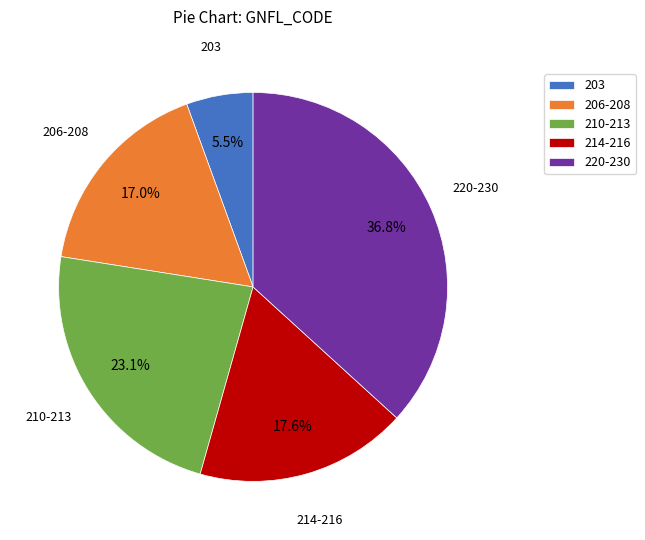

Count the number of slices in the pie.

5